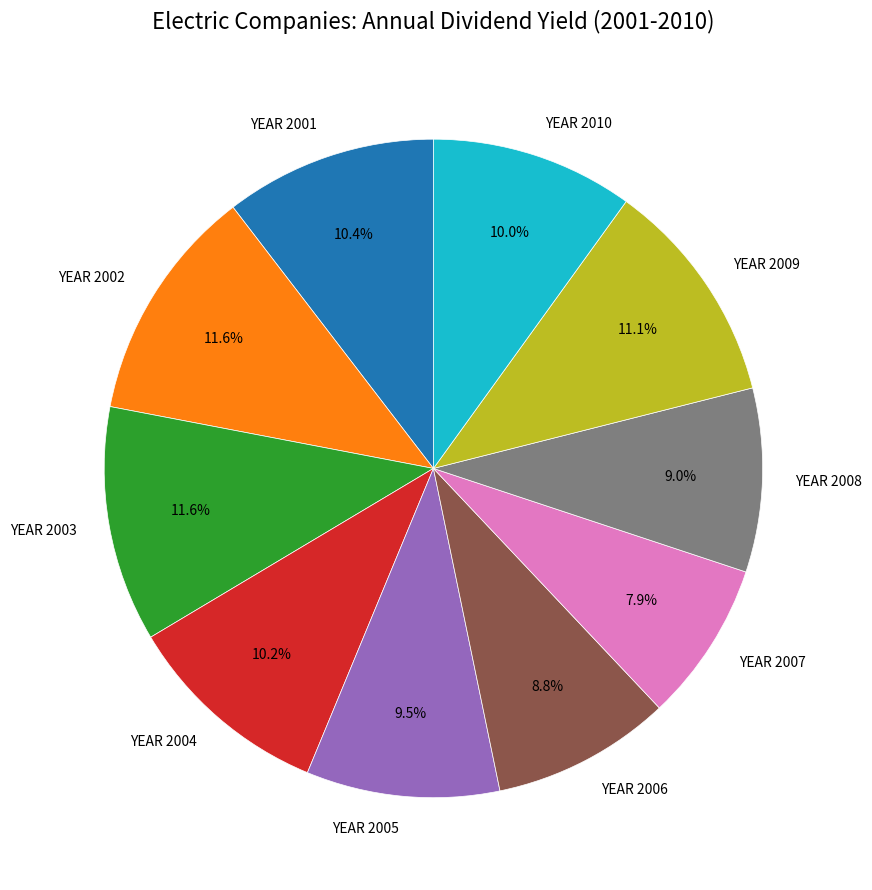

Between YEAR 2004 and YEAR 2007, which is larger?

YEAR 2004